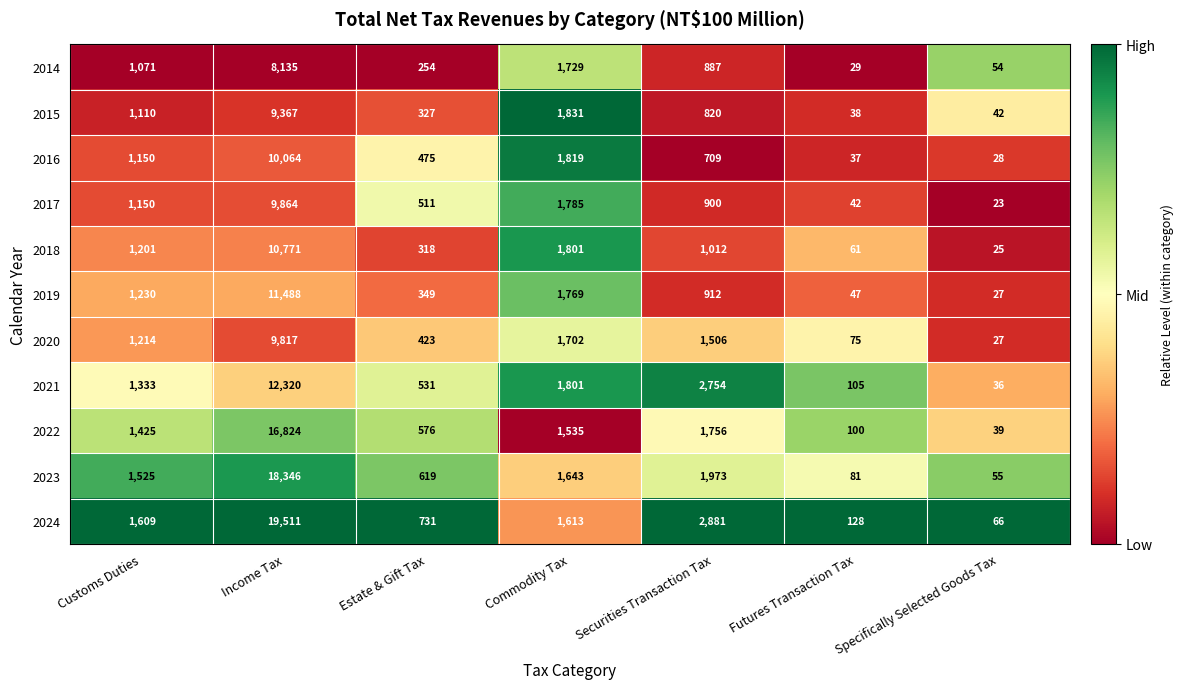

Rank the series at Futures Transaction Tax from lowest to highest value.

2014, 2016, 2015, 2017, 2019, 2018, 2020, 2023, 2022, 2021, 2024